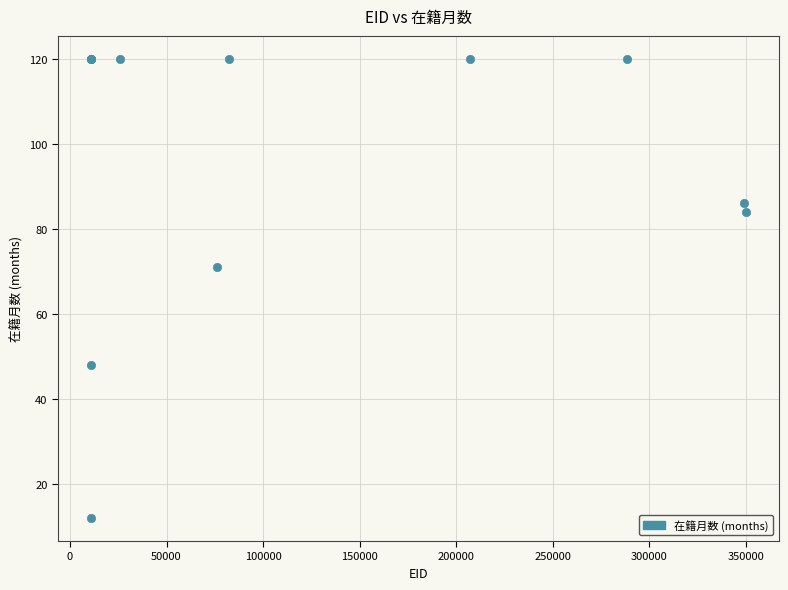

What Y value in the scatter plot is closest to 66?

71